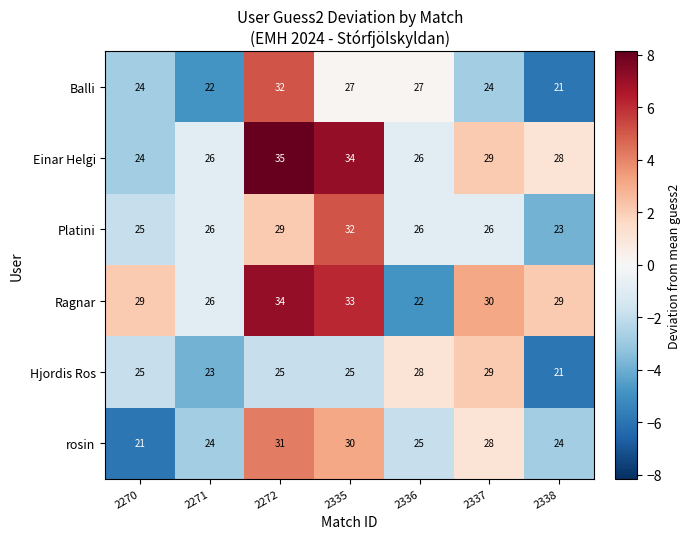

Count the number of data series in this chart.

6